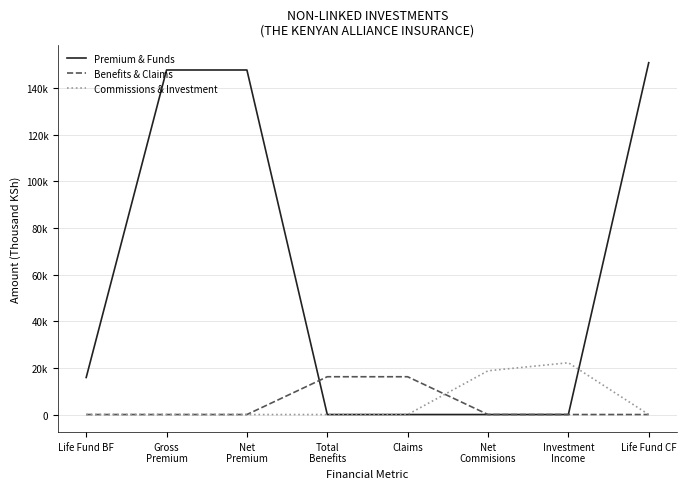

Does the chart have visible grid lines?

Yes